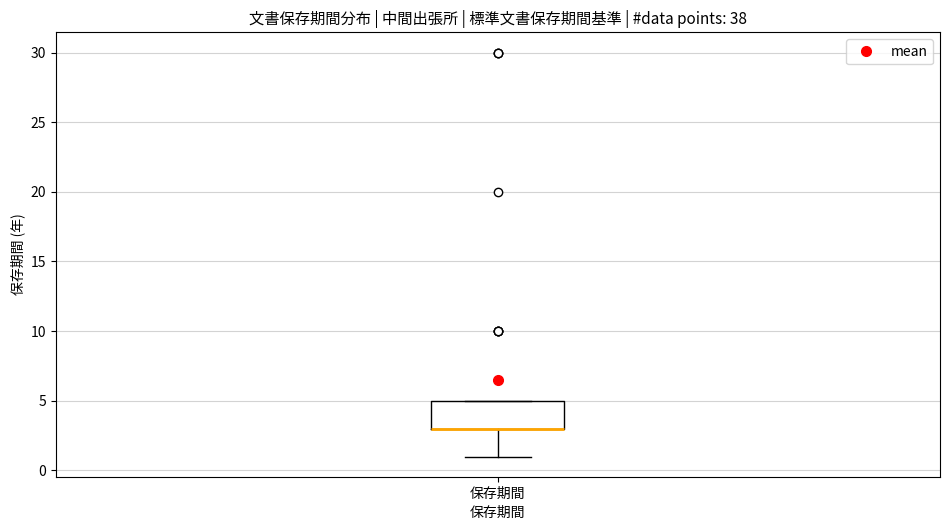

Transcribe this box plot: give where the median line is, the range the box spans, and where the two whiskers end, as read against the y-axis. The values are not printed on the chart, so give them approximately, as read against the axis.

median 3 (drawn on the box's lower edge), box 3 to 5, whiskers 1 to 5